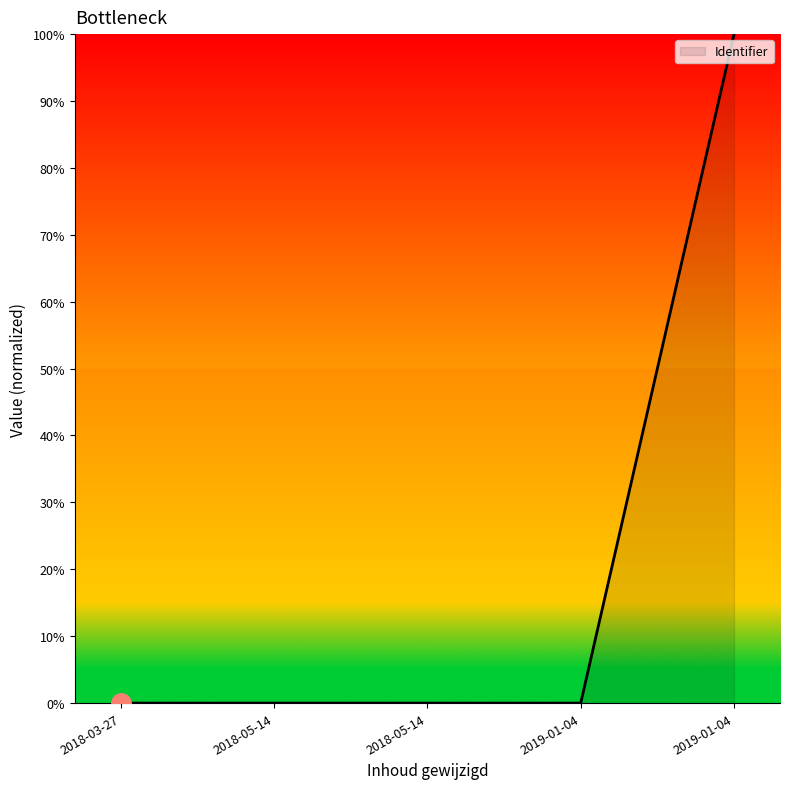

True or false: the data shows 0.0 at 2018-05-14.

False